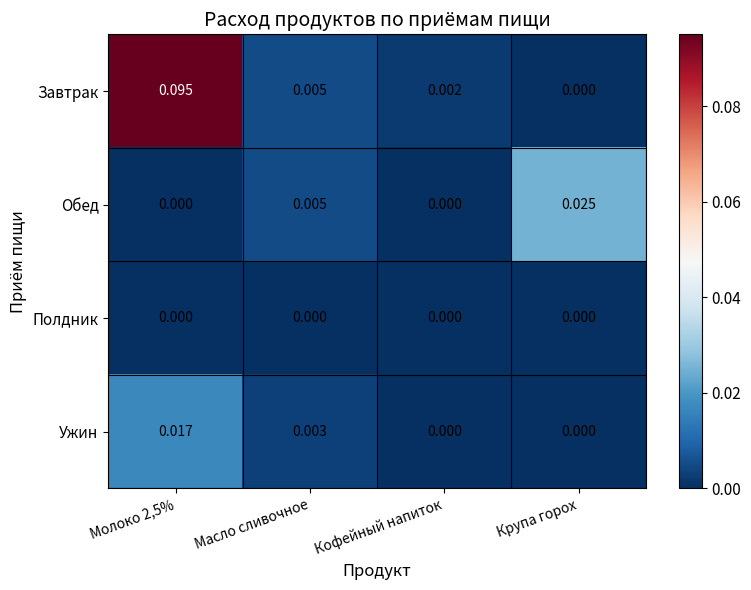

Which series has the largest total across all categories?

Завтрак